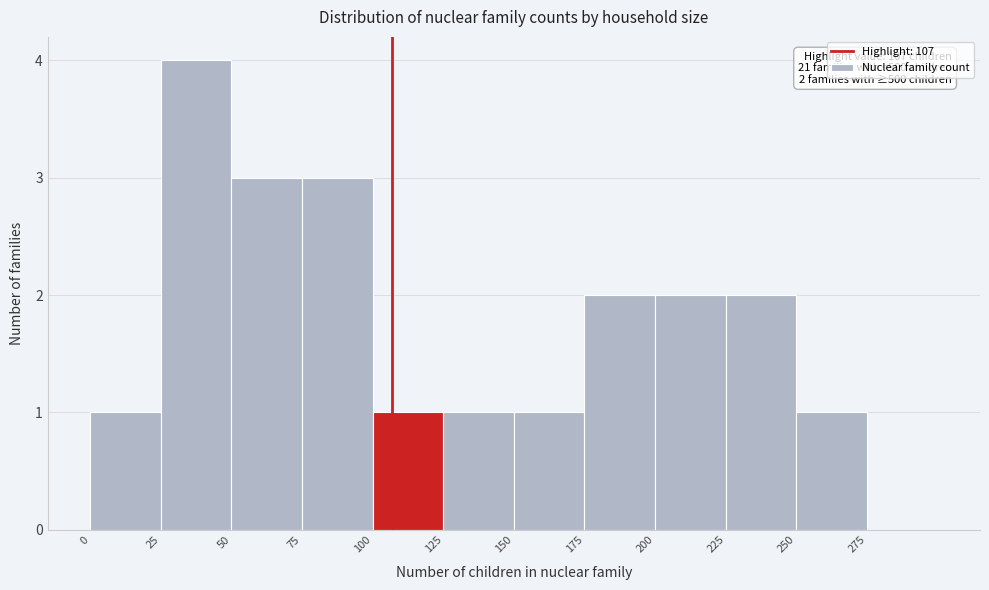

Over which range of the x-axis is the bar tallest?

25 to 50